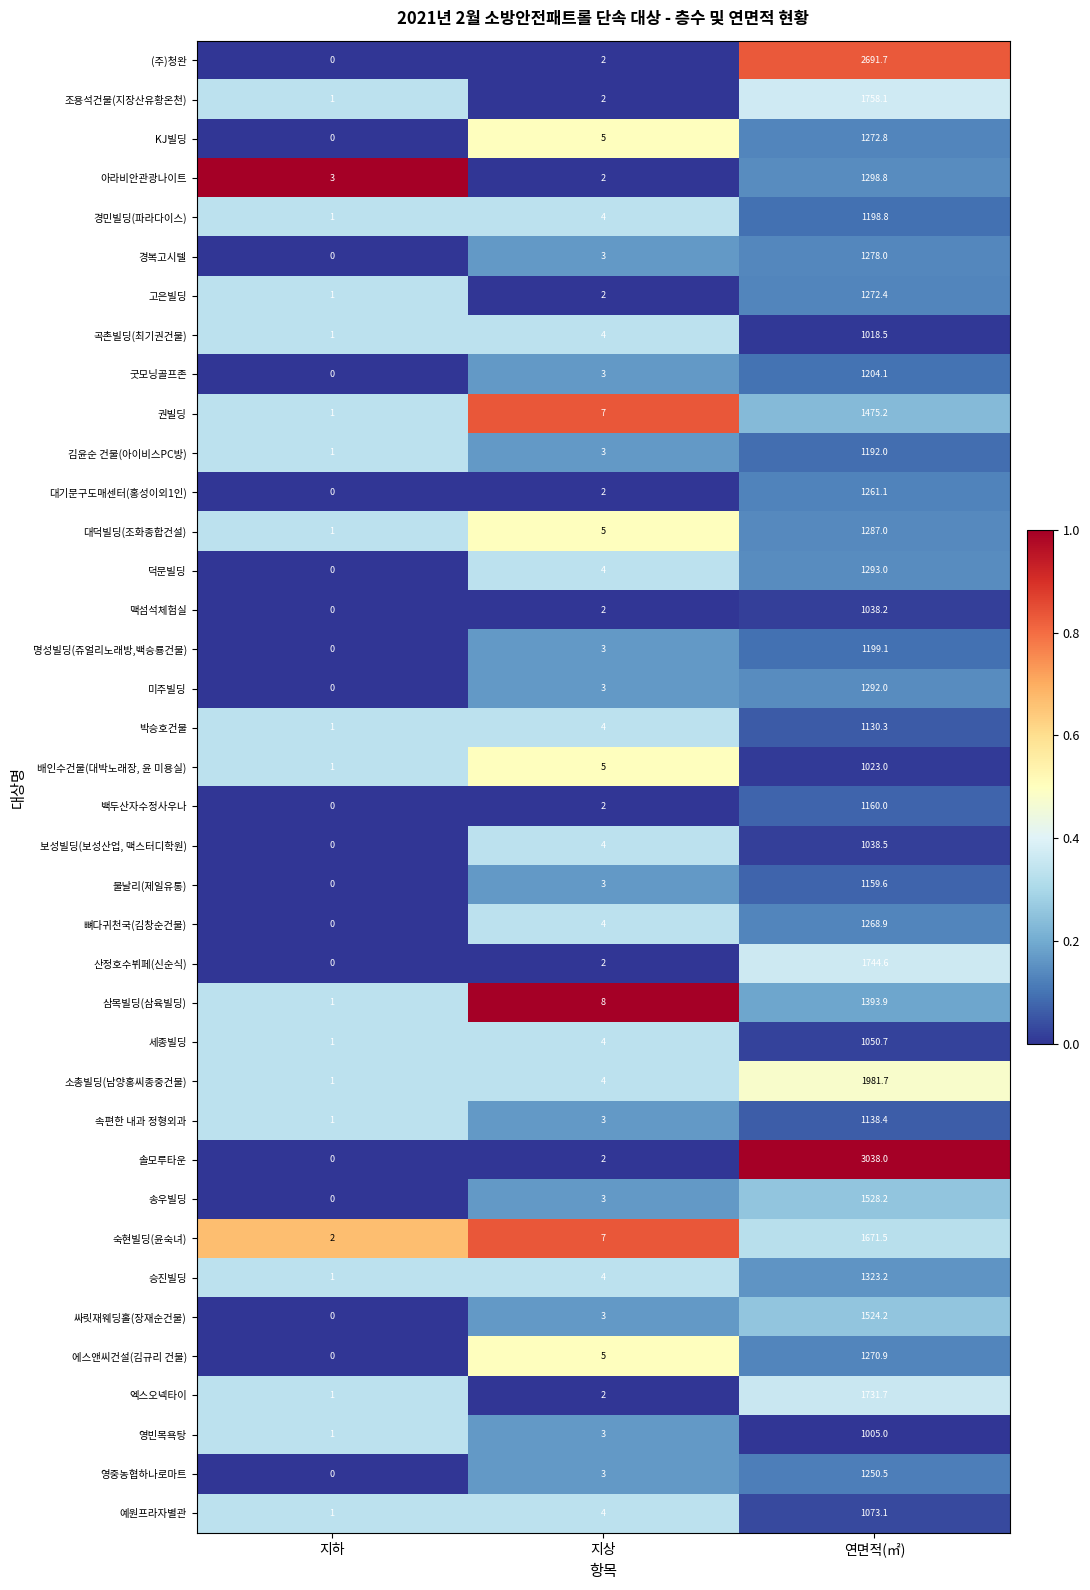

Which series changed the most between 지하 and 연면적(㎡)?

솔모루타운